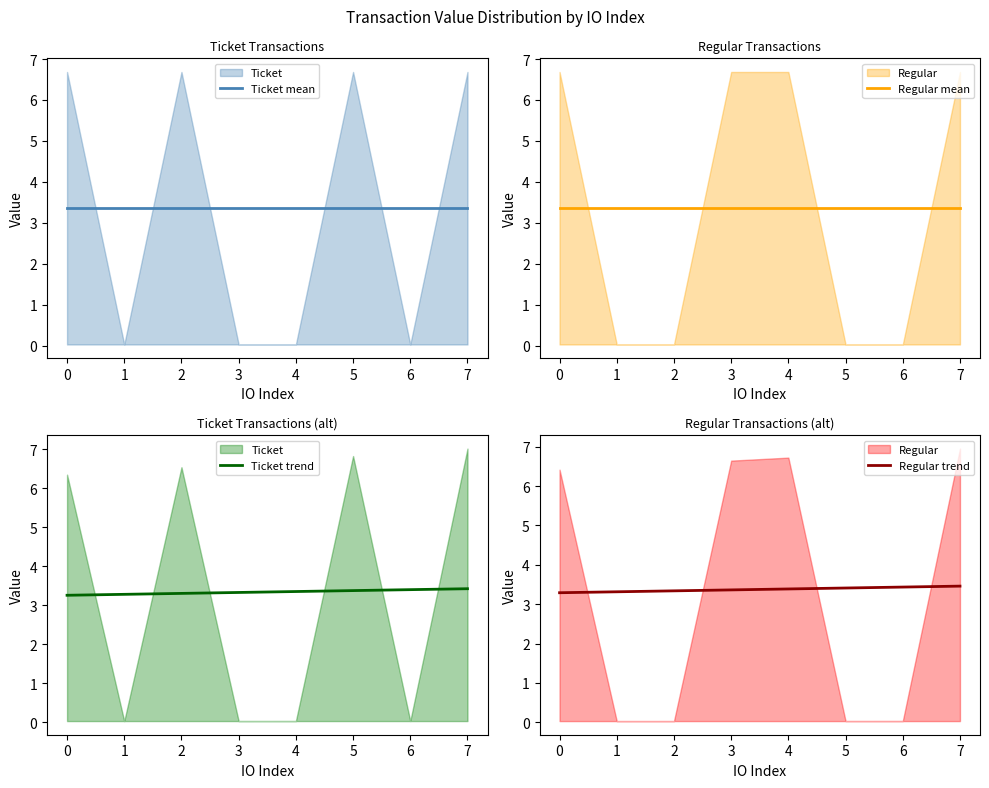

Is it true that Ticket trend equals 3.4 at 5?

True